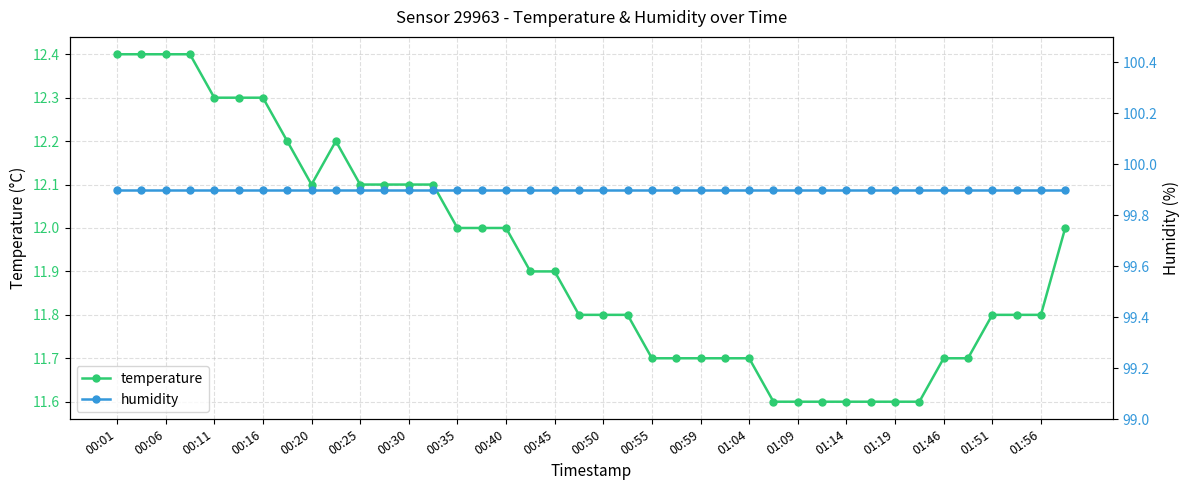

The value of temperature at 01:14 is 17.5. True or false?

False